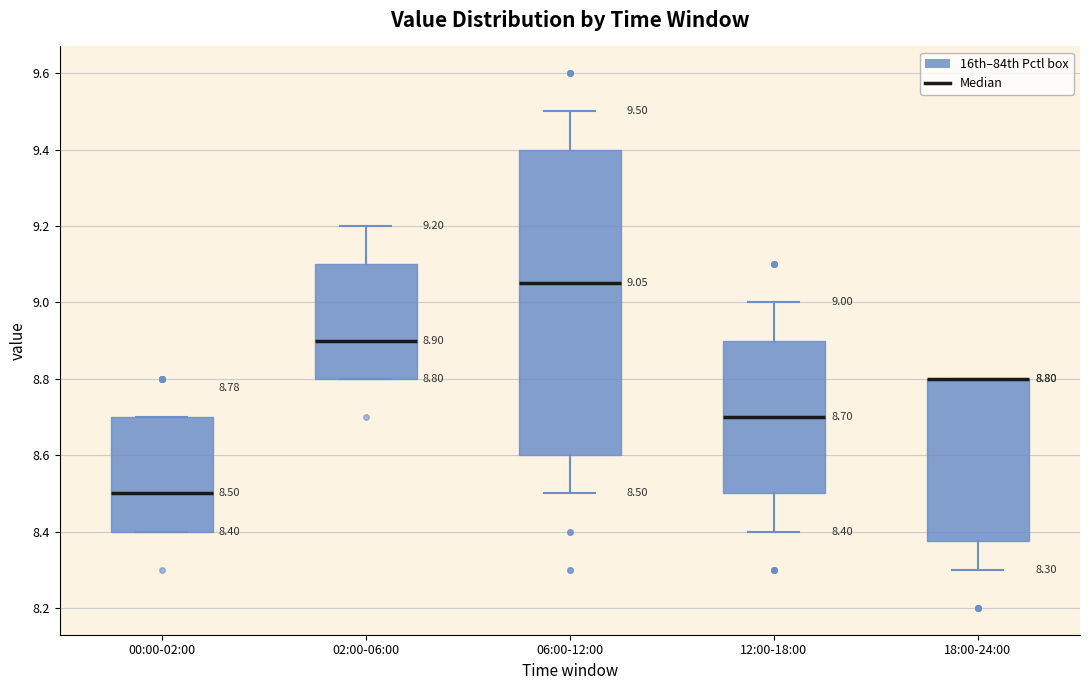

Comparing the boxes themselves (not the whiskers), which one is the tallest?

06:00-12:00